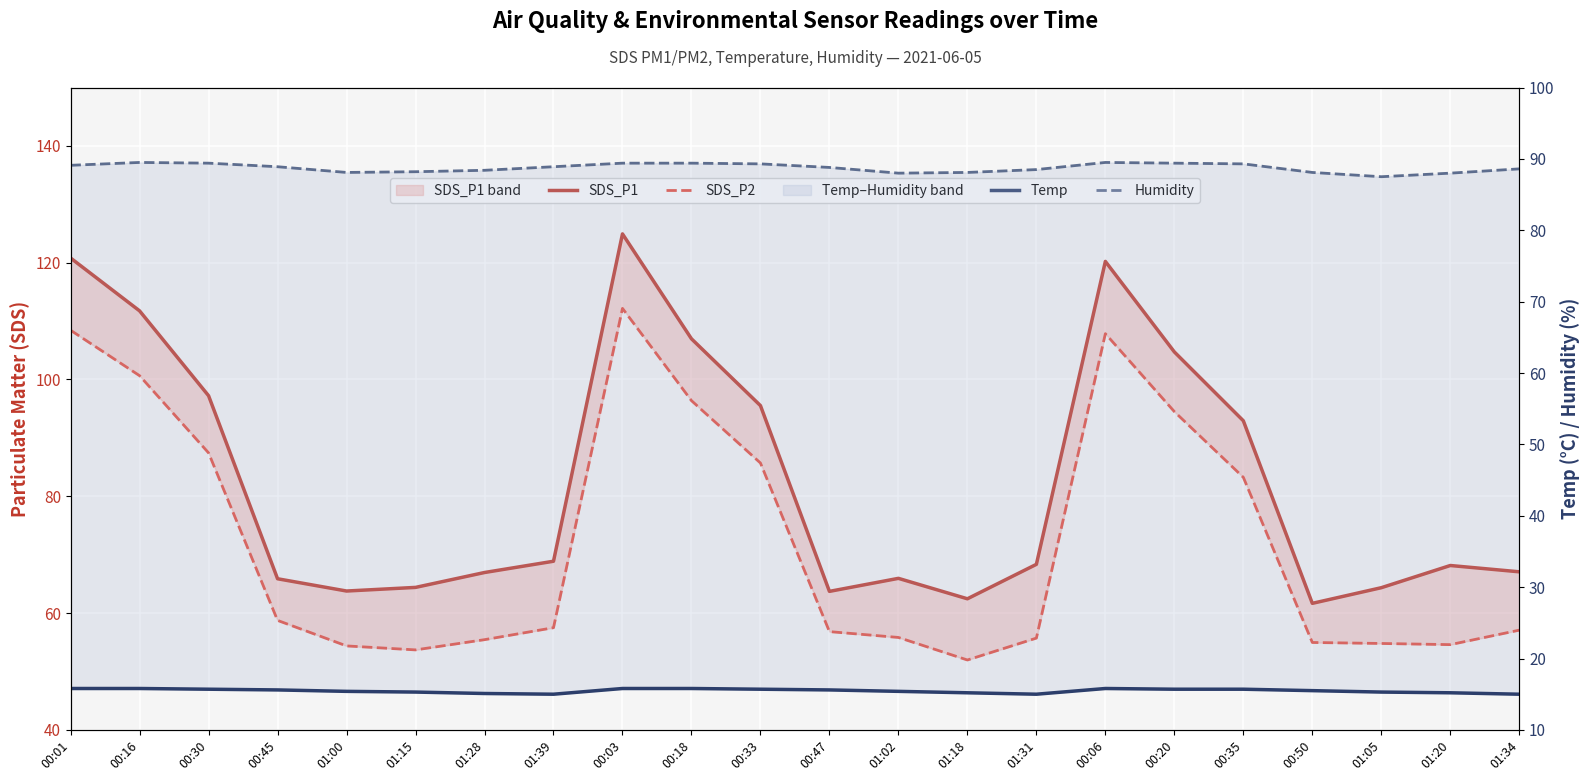

Which category has the lowest value in the Temp series?

01:39